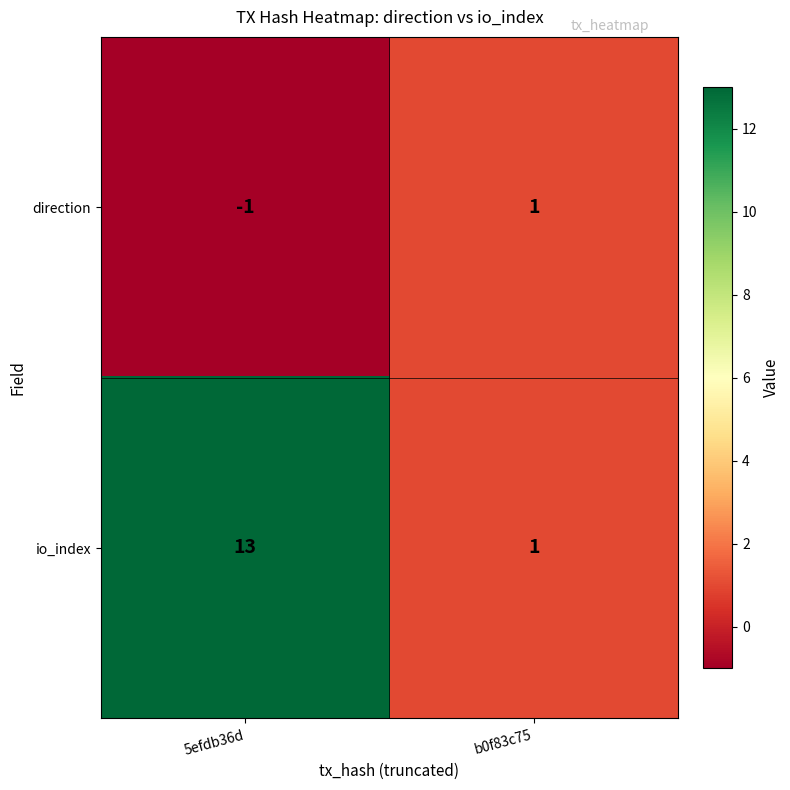

What is the sum of the io_index values at b0f83c75 and 5efdb36d?

14